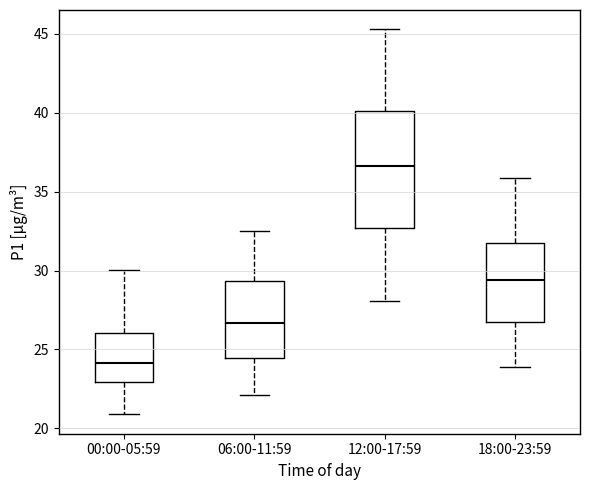

Reading left to right, transcribe this box plot: for each box, give where its median line is, the range the box spans, and where its two whiskers end, as read against the y-axis. The values are not printed on the chart, so give them approximately, as read against the axis.

00:00-05:59: median 24.0, box 23.0 to 26.0, whiskers 21.0 to 30.0
06:00-11:59: median 26.5, box 24.5 to 29.5, whiskers 22.0 to 32.5
12:00-17:59: median 36.5, box 32.5 to 40.0, whiskers 28.0 to 45.5
18:00-23:59: median 29.5, box 26.5 to 31.5, whiskers 24.0 to 36.0